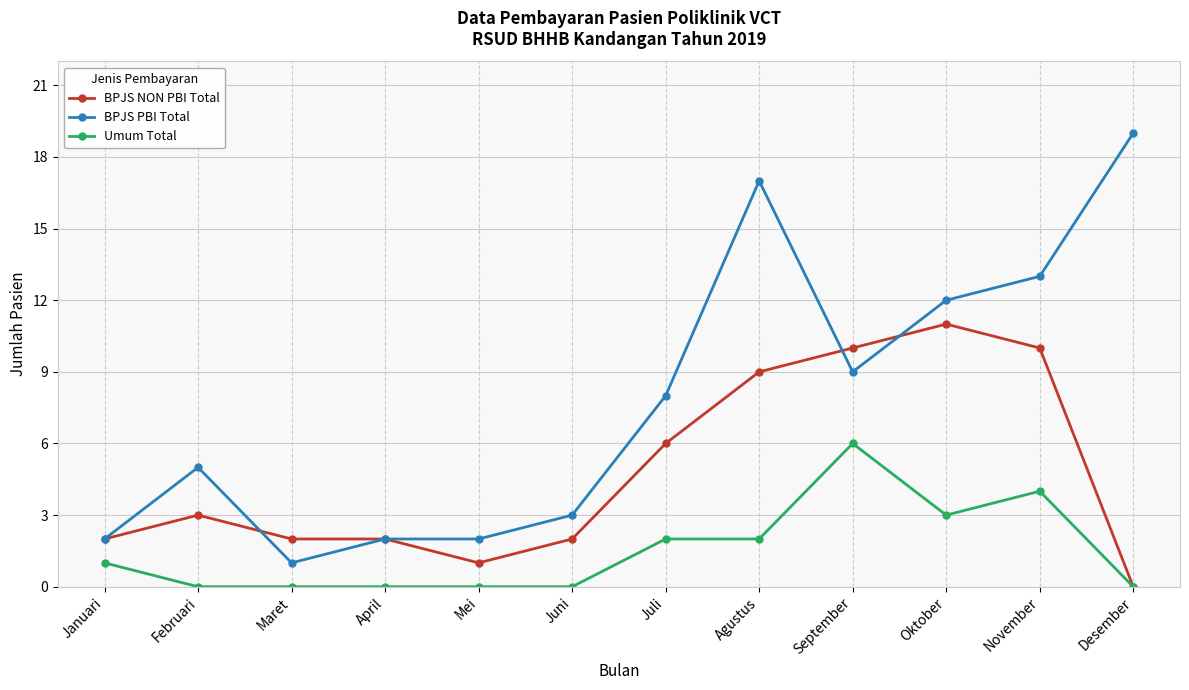

At which category is the sum across all series the highest?

Agustus